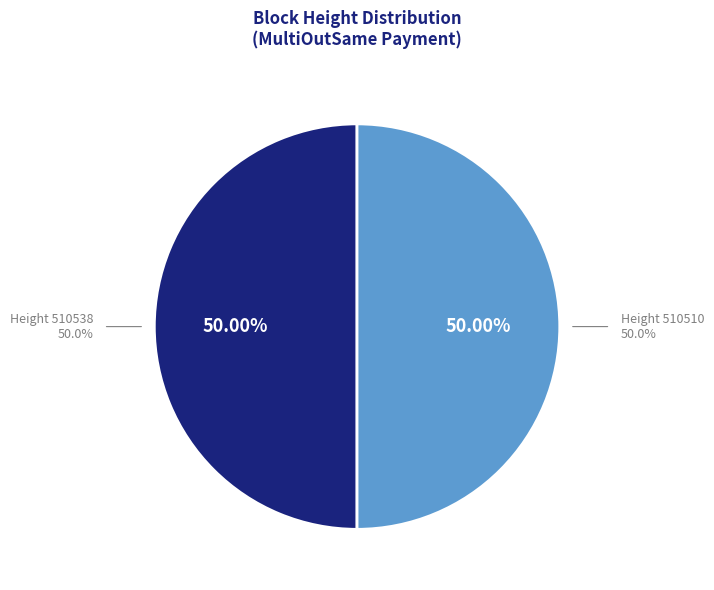

What is the total percentage of 510510 and 510538?

100.0%